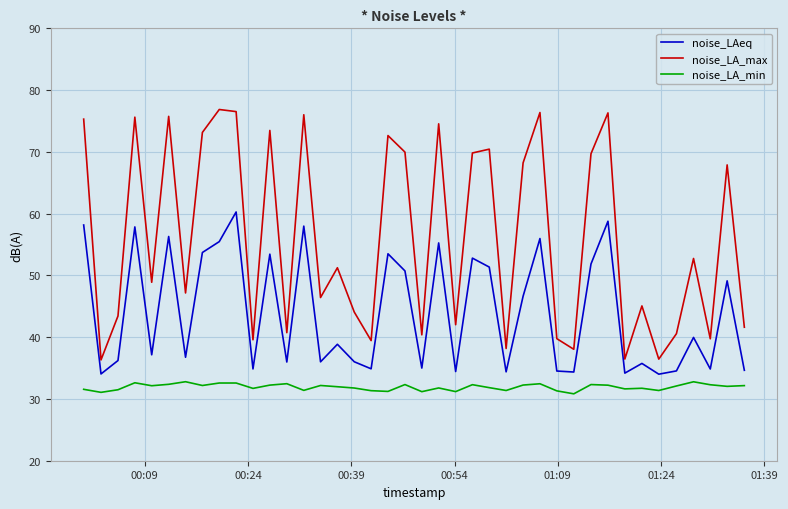

Which series has the largest range (max minus min)?

noise_LA_max